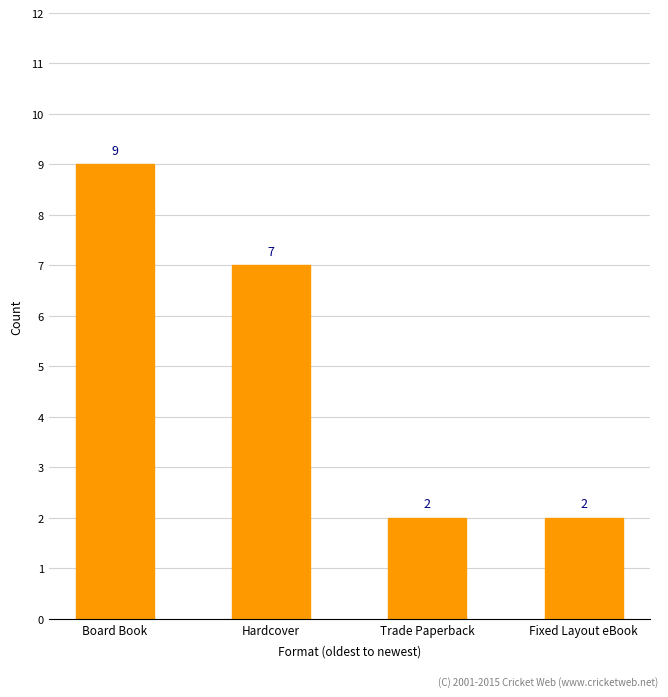

What is the value of the 1st bar from the left?

9